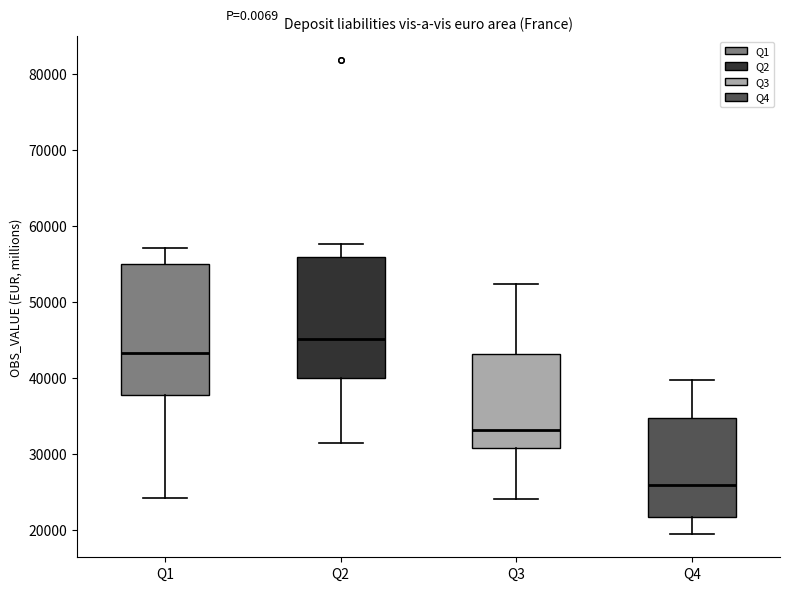

Reading left to right, transcribe this box plot: for each box, give where its median line is, the range the box spans, and where its two whiskers end, as read against the y-axis. The values are not printed on the chart, so give them approximately, as read against the axis.

Q1: median 43000, box 38000 to 55000, whiskers 24000 to 57000
Q2: median 45000, box 40000 to 56000, whiskers 31000 to 58000
Q3: median 33000, box 31000 to 43000, whiskers 24000 to 52000
Q4: median 26000, box 22000 to 35000, whiskers 19000 to 40000